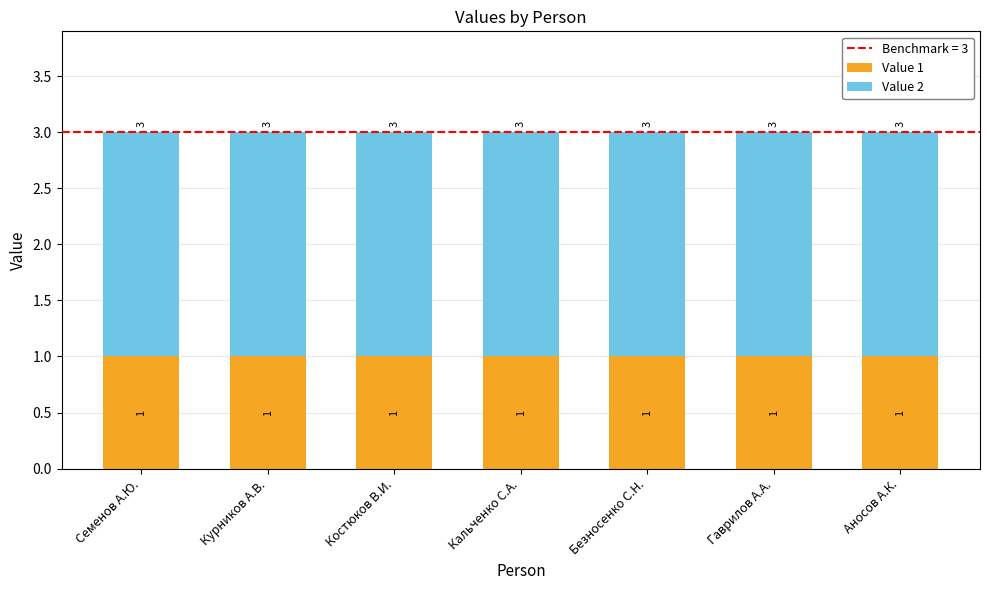

What is the total value across all series at Семенов А.Ю.?

3